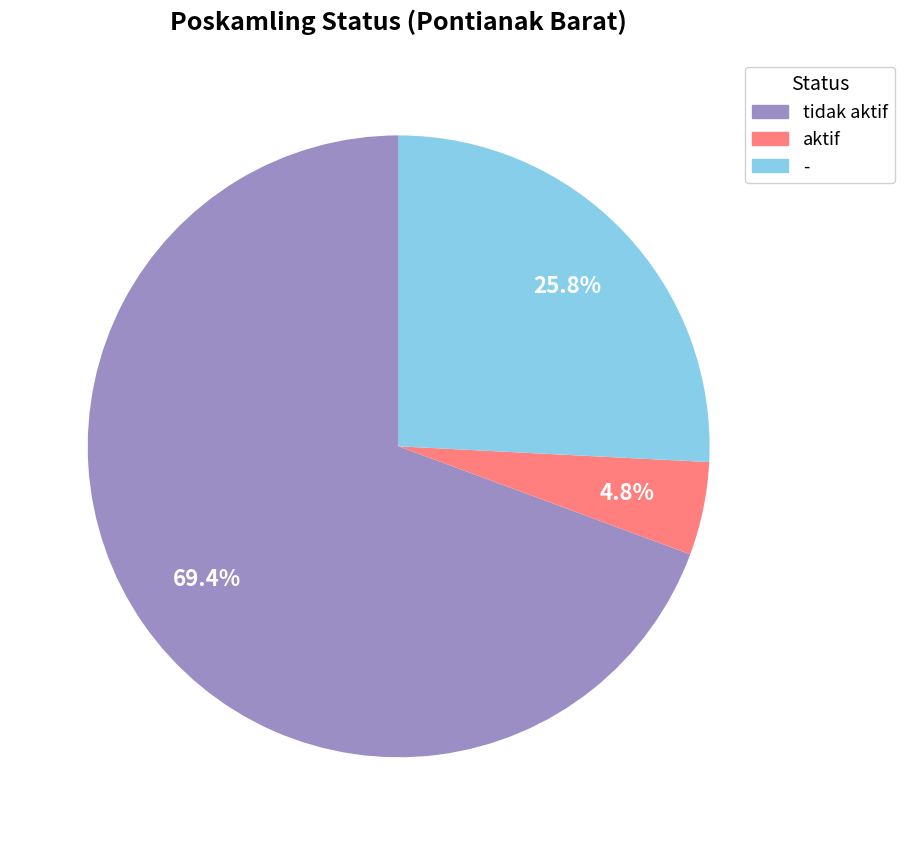

Which category accounts for the majority?

tidak aktif